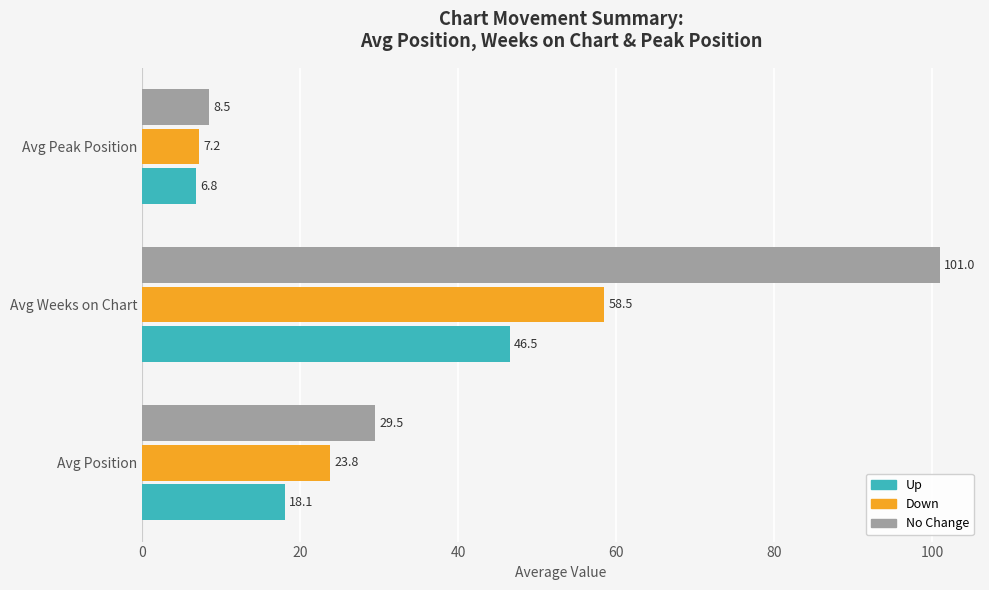

What are all the series names shown in the legend?

Up, Down, No Change